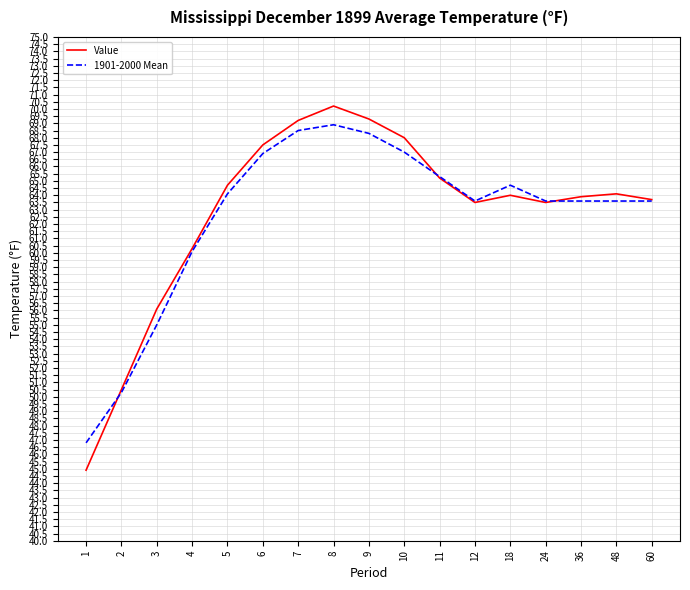

What is the sum of the 1901-2000 Mean values at 7 and 12?

132.1